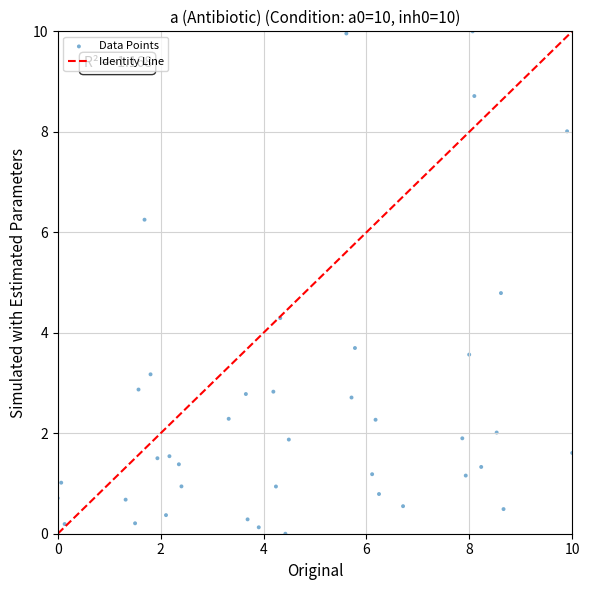

What Y value in the scatter plot is closest to 5?

4.8